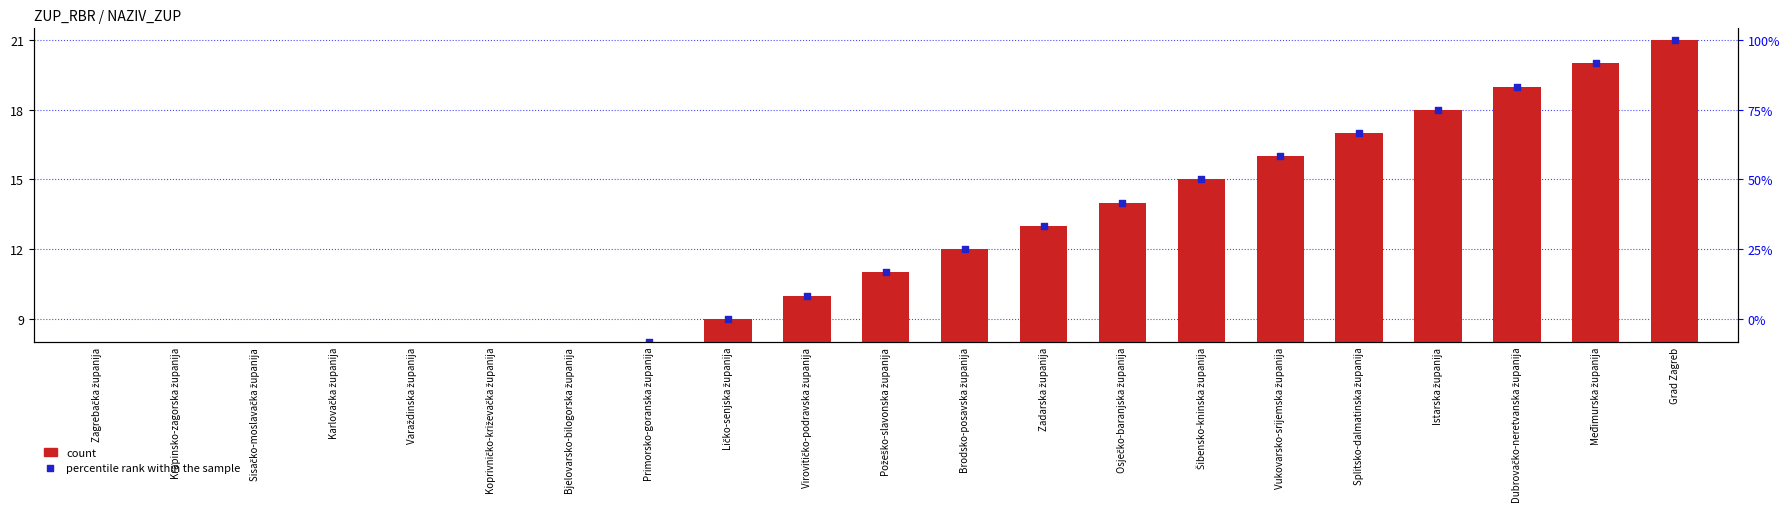

What are all the series names shown in the legend?

count, percentile rank within the sample